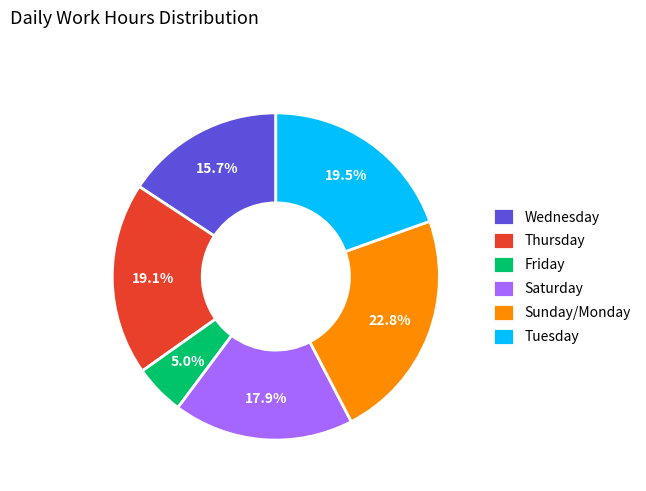

What is the largest slice in the pie chart?

Sunday/Monday